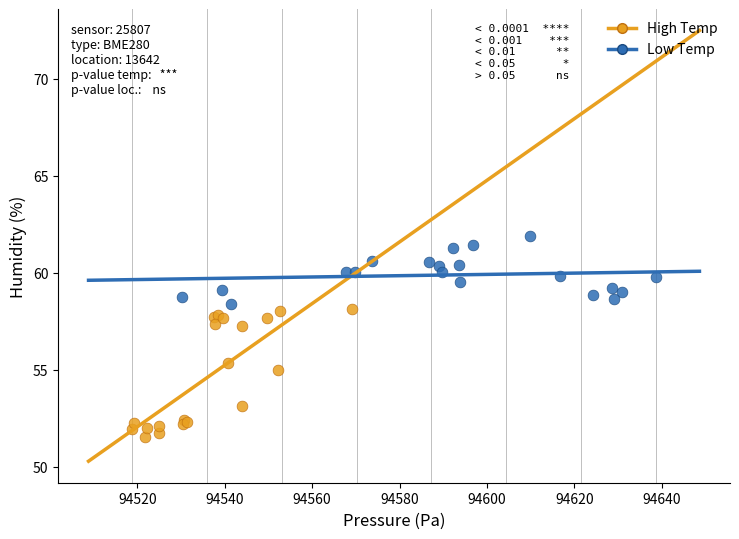

Which series has the widest spread of Y values?

High Temp